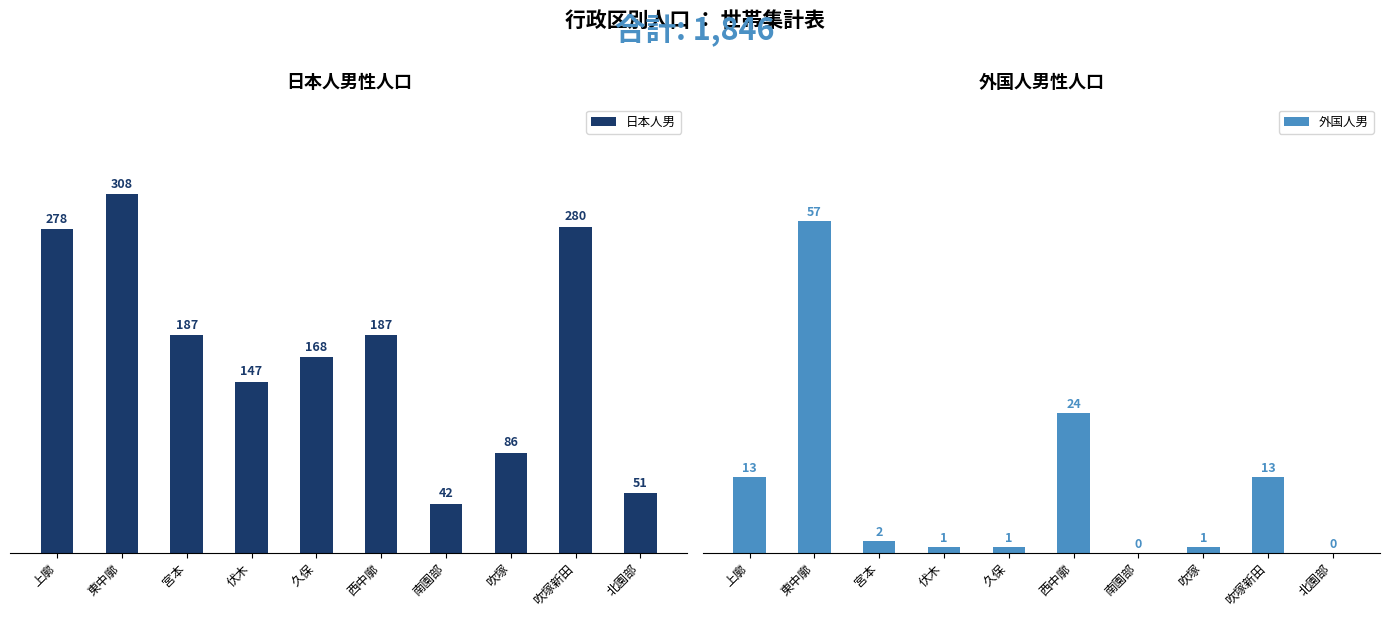

What is the sum of all 外国人男 values?

112